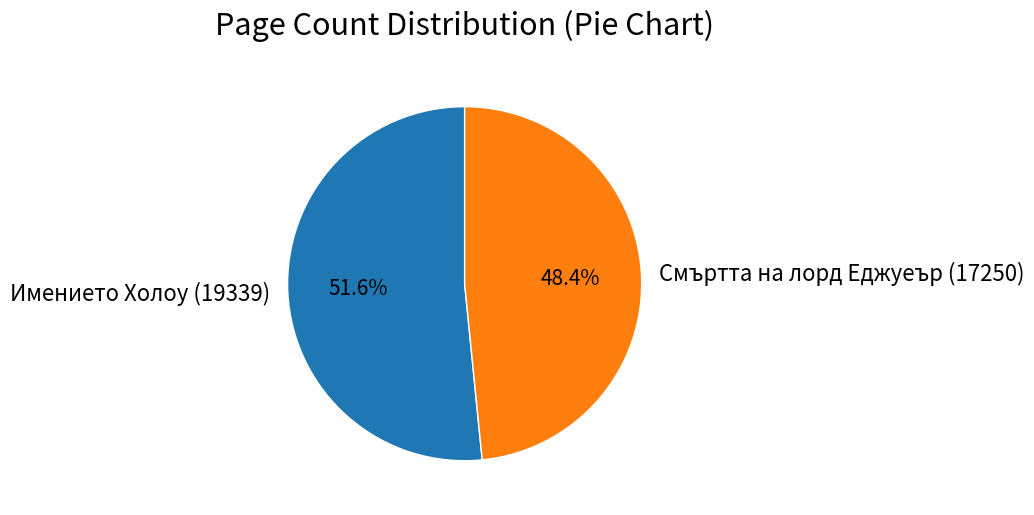

Approximately how many times larger is the value at Смъртта на лорд Еджуеър (17250) compared to Имението Холоу (19339)?

0.9